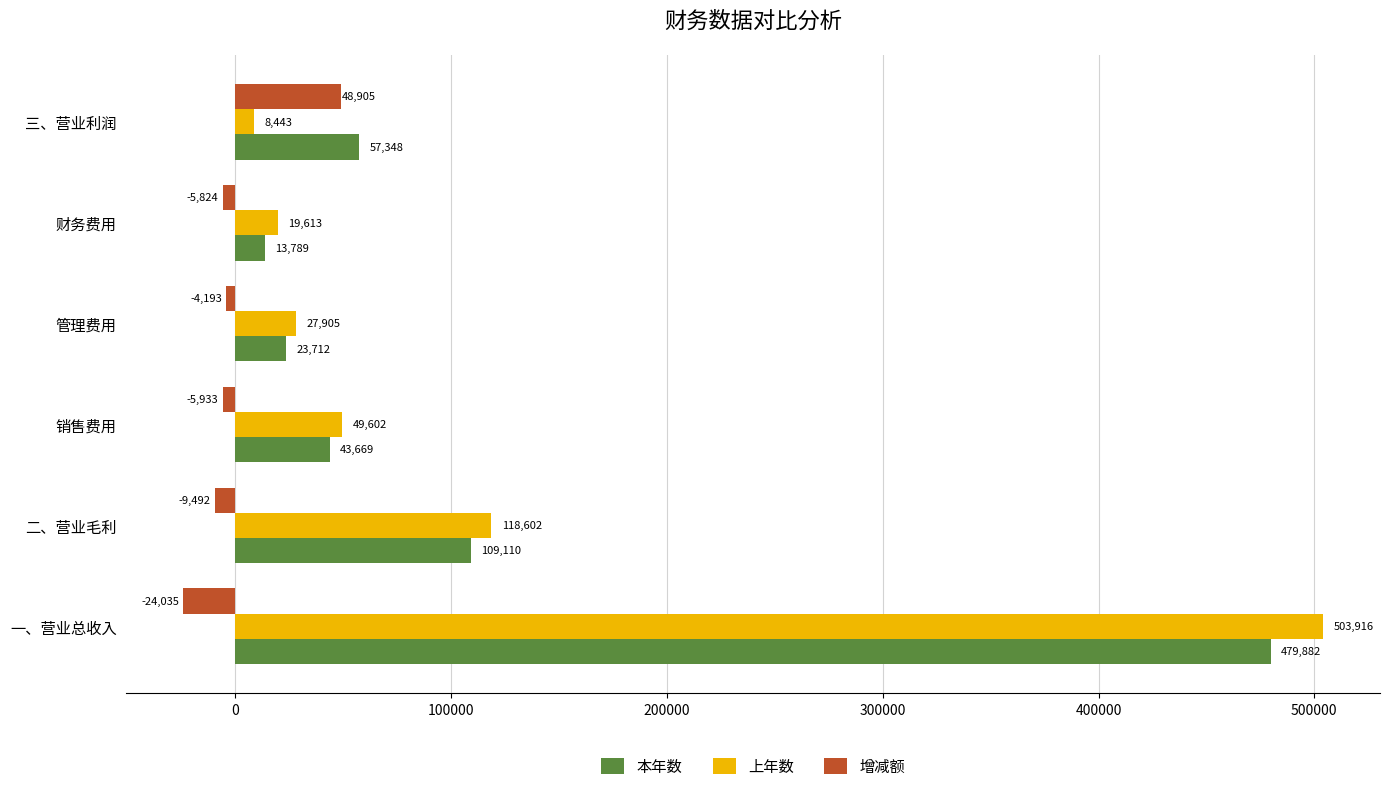

What is the difference between the maximum and minimum values in the 上年数 series?

495473.0